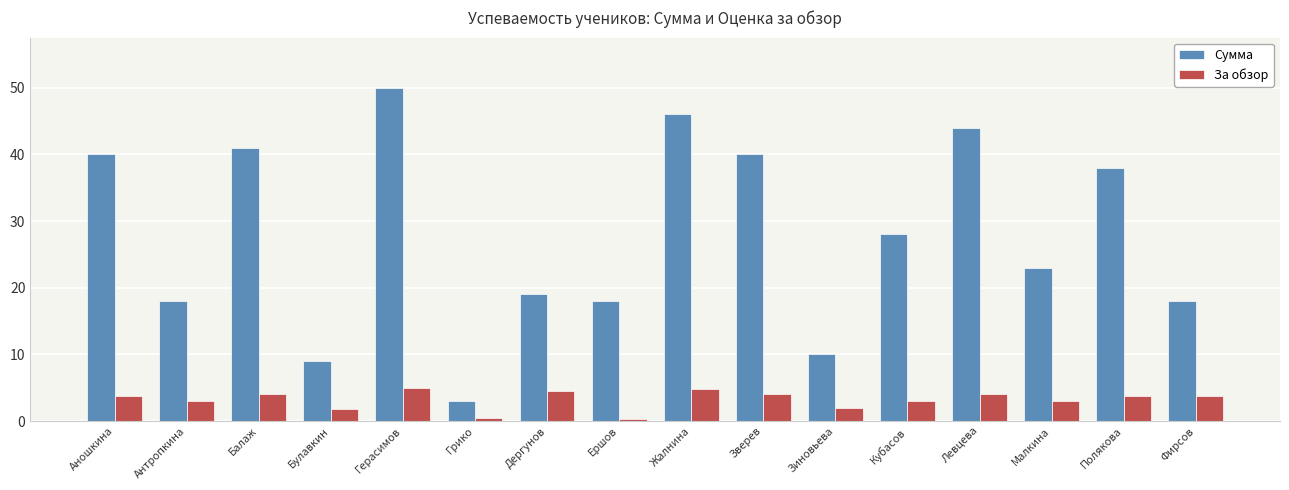

Which series changed the most between Дергунов and Жалнина?

Сумма